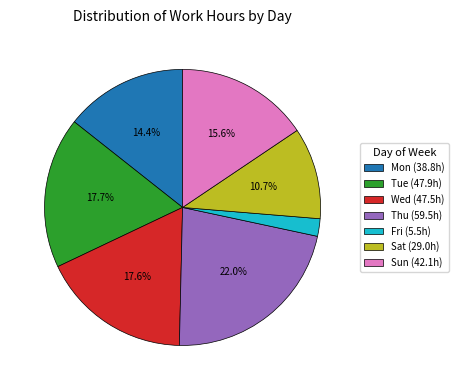

What percentage is NOT represented by Sat (29.0h)?

89.3%